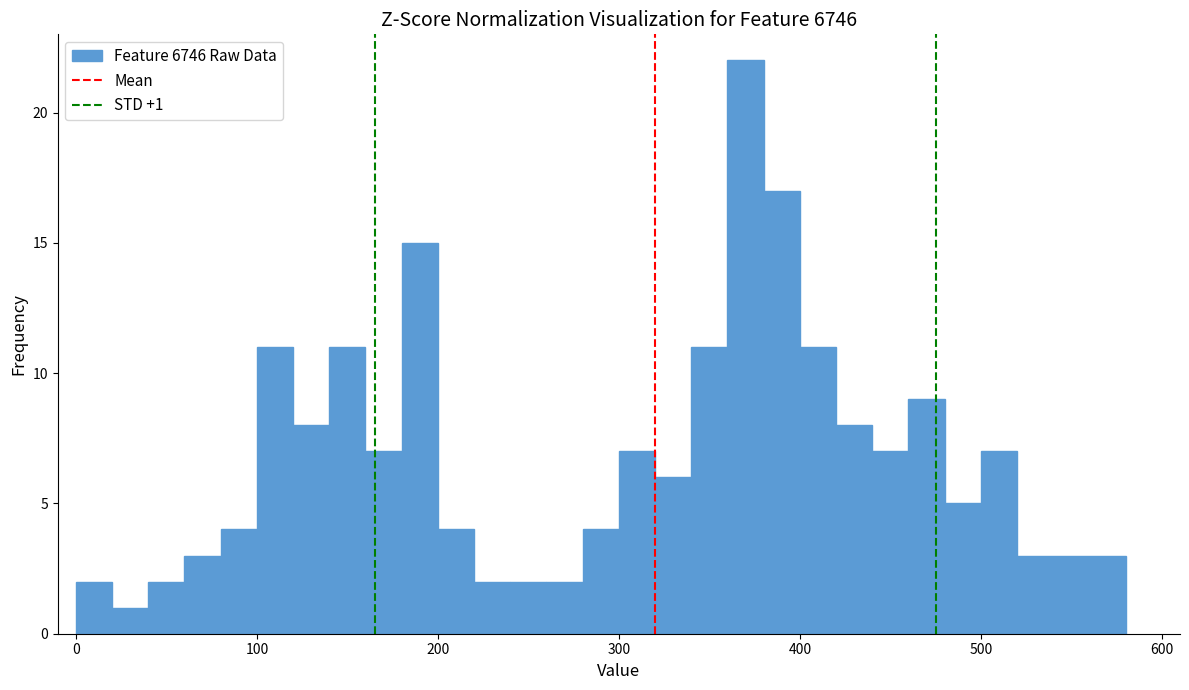

Around what value on the x-axis is the tallest bar? Give the approximate position of its centre, as read against the axis.

370